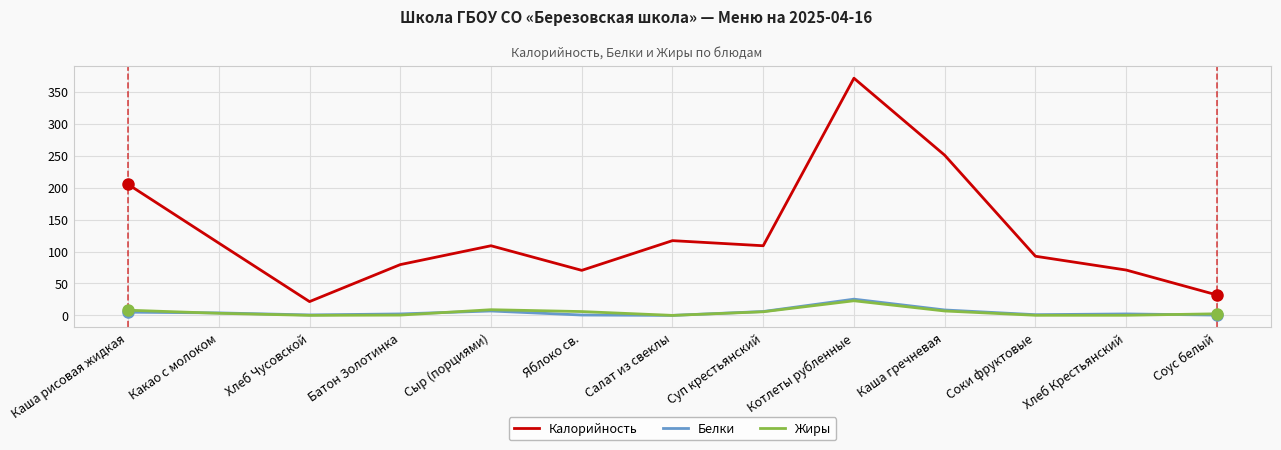

What is the sum of all Калорийность values?

1642.4